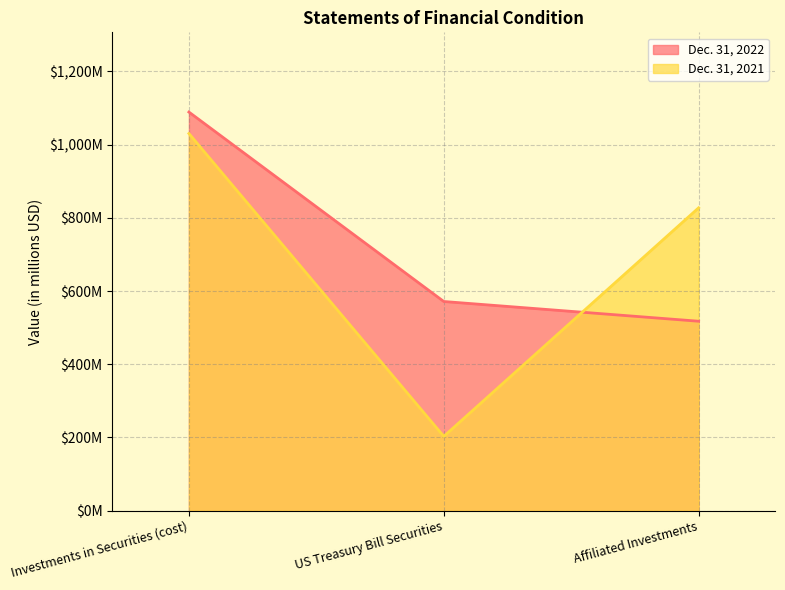

What is the value of the Dec. 31, 2022 point at the 3rd from the left?

517.6